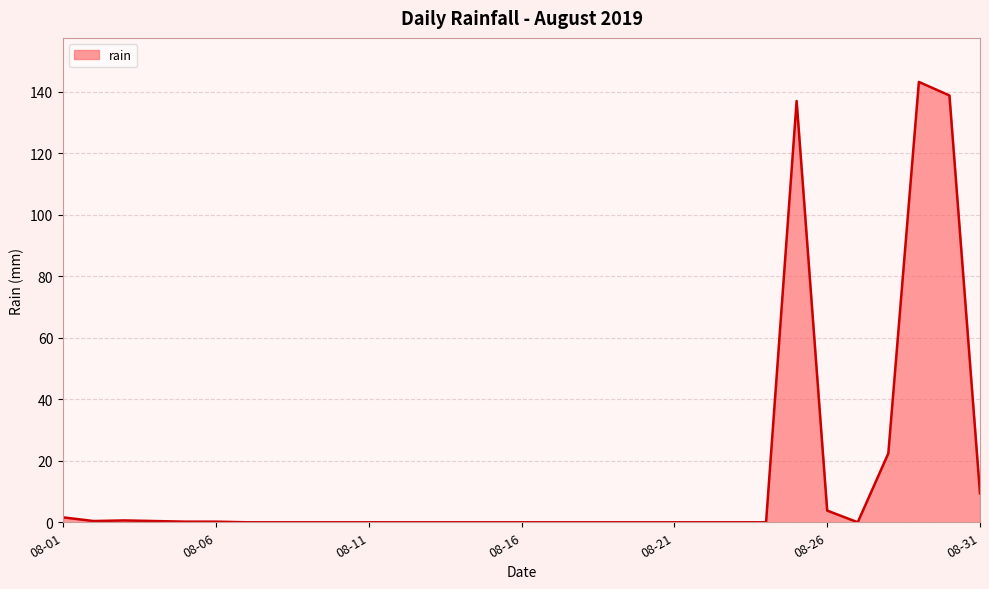

How many categories are shown in the chart?

31